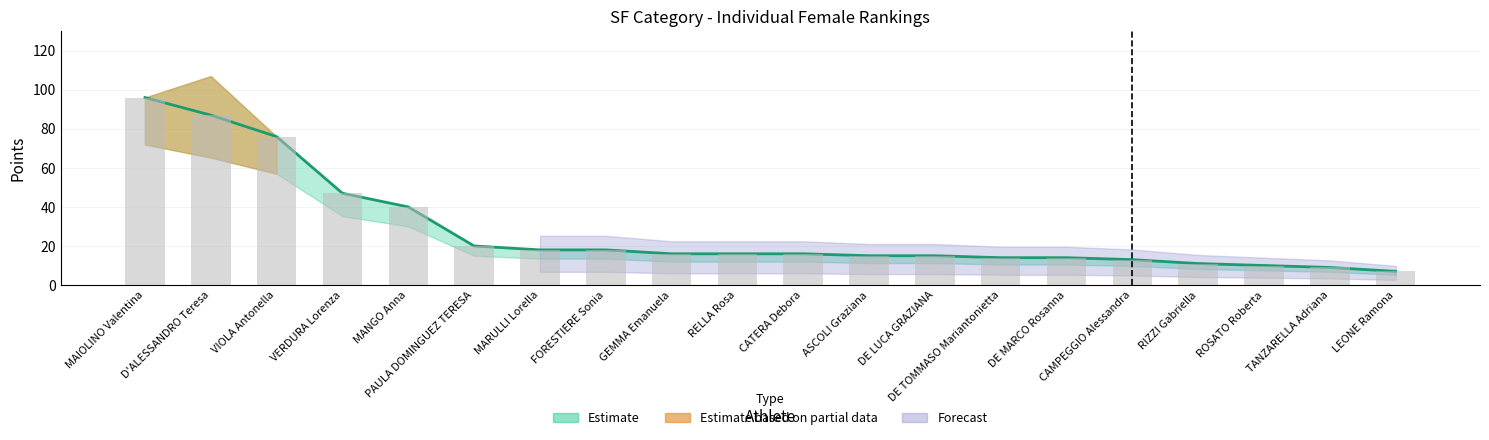

True or false: Totali has a value of 117 at D'ALESSANDRO Teresa.

False